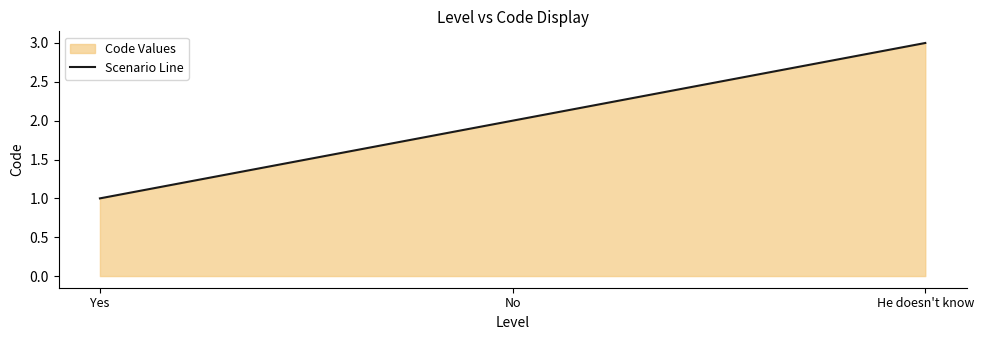

How many lines are shown in the chart?

1